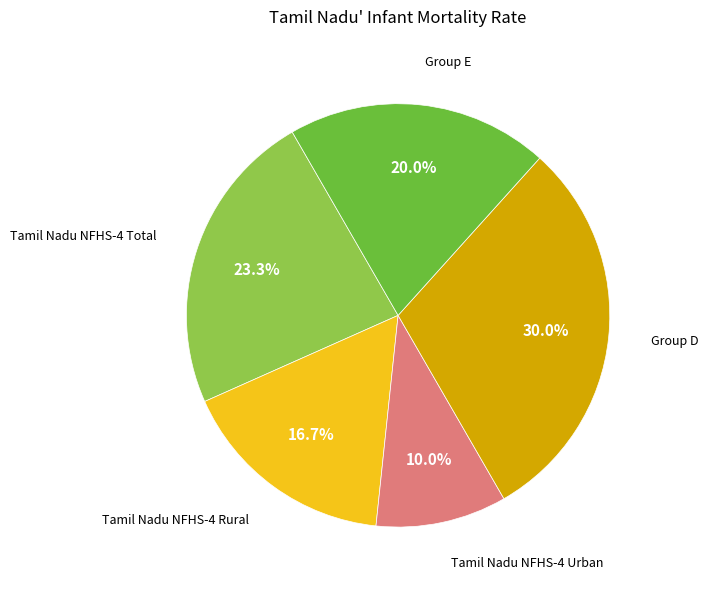

Does any single category account for the majority?

No